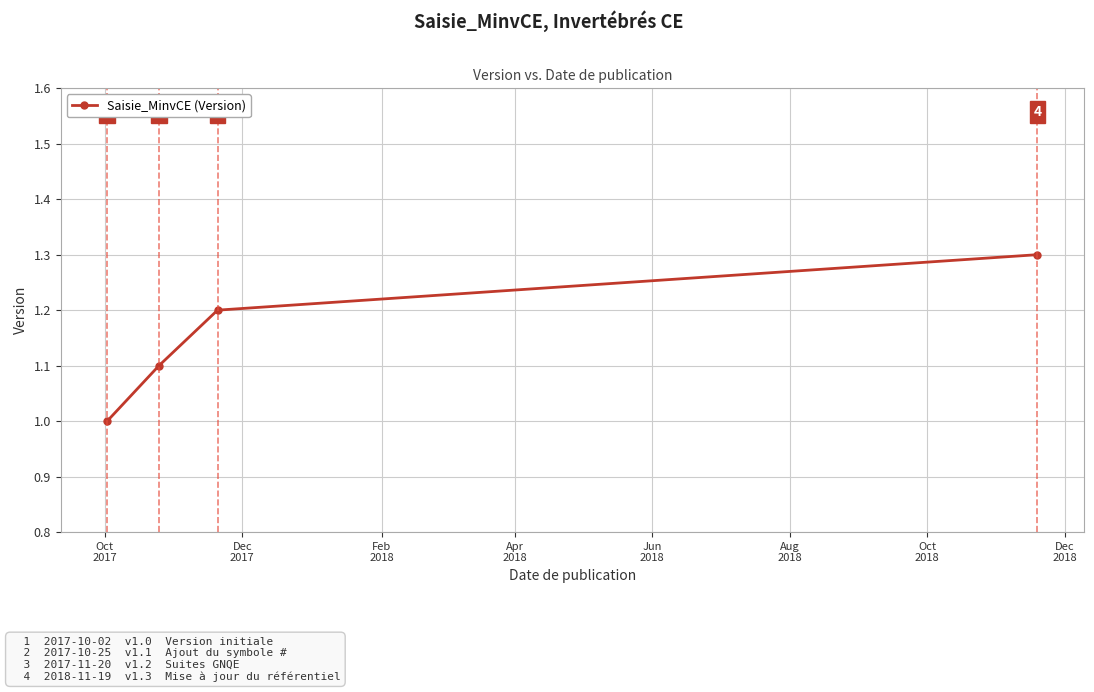

True or false: there are more than 1 points higher than both neighbors.

False